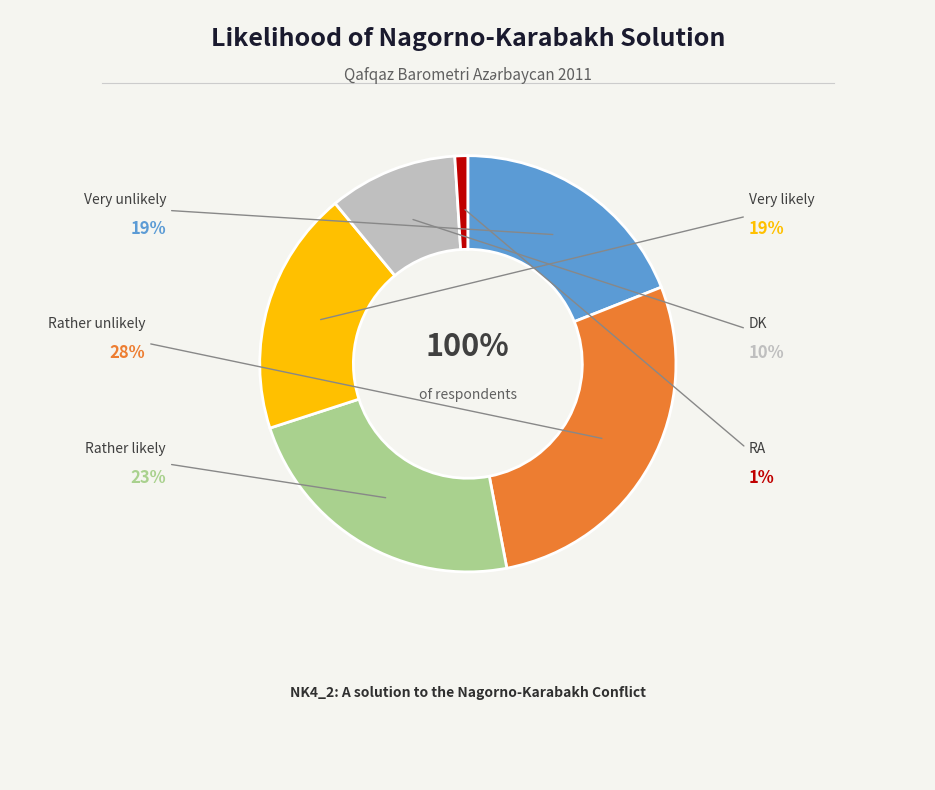

Count the number of slices in the pie.

6